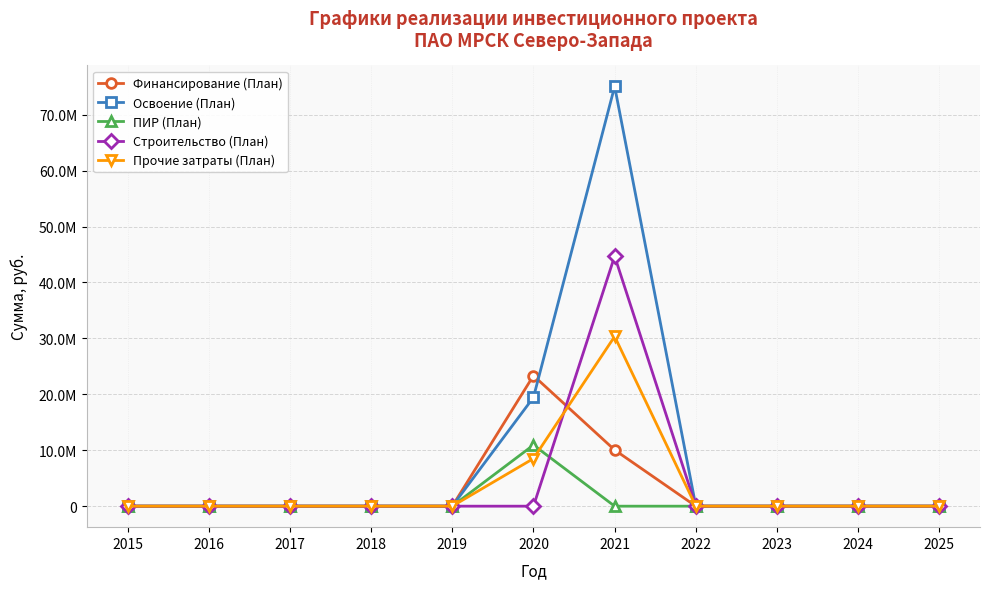

Does the chart have visible grid lines?

Yes